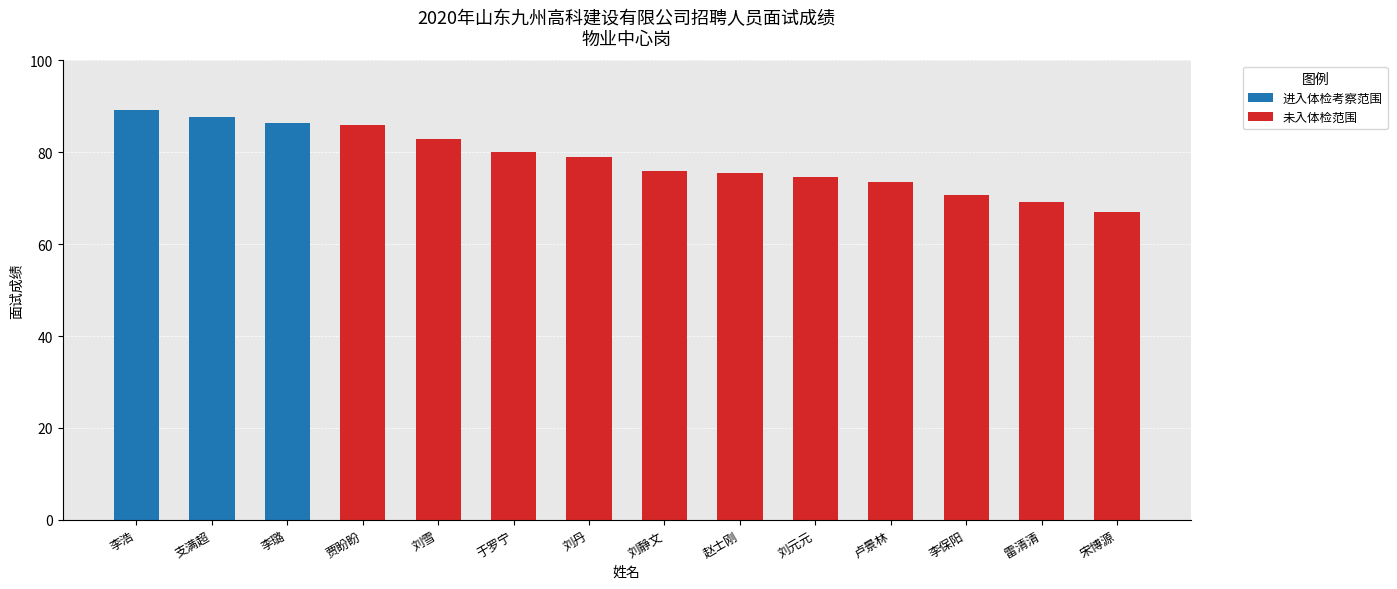

Is it true that 进入体检考察范围 equals 29.3 at 李保阳?

False